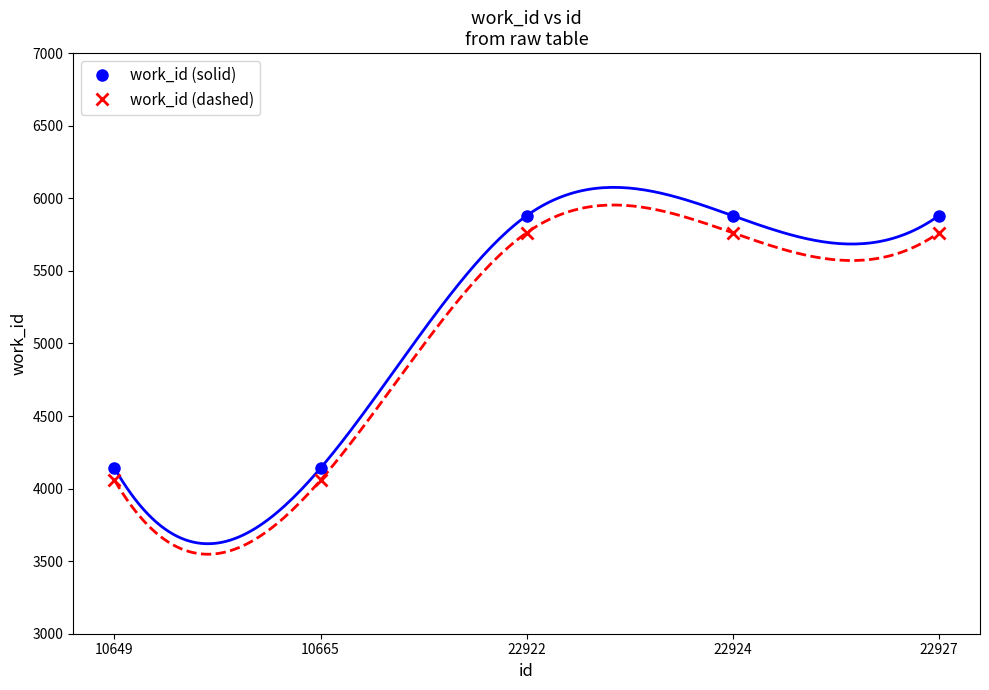

What is the difference between the maximum and second lowest values in the work_id (dashed) series?

1704.2